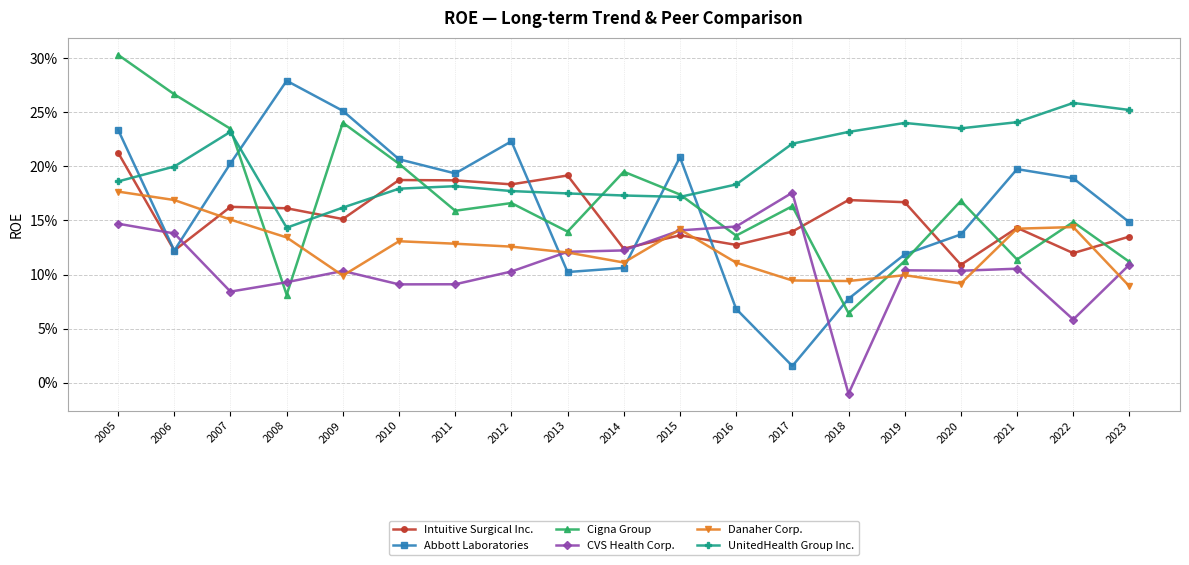

The Abbott Laboratories series shows 0.4 at 2010. True or false?

False